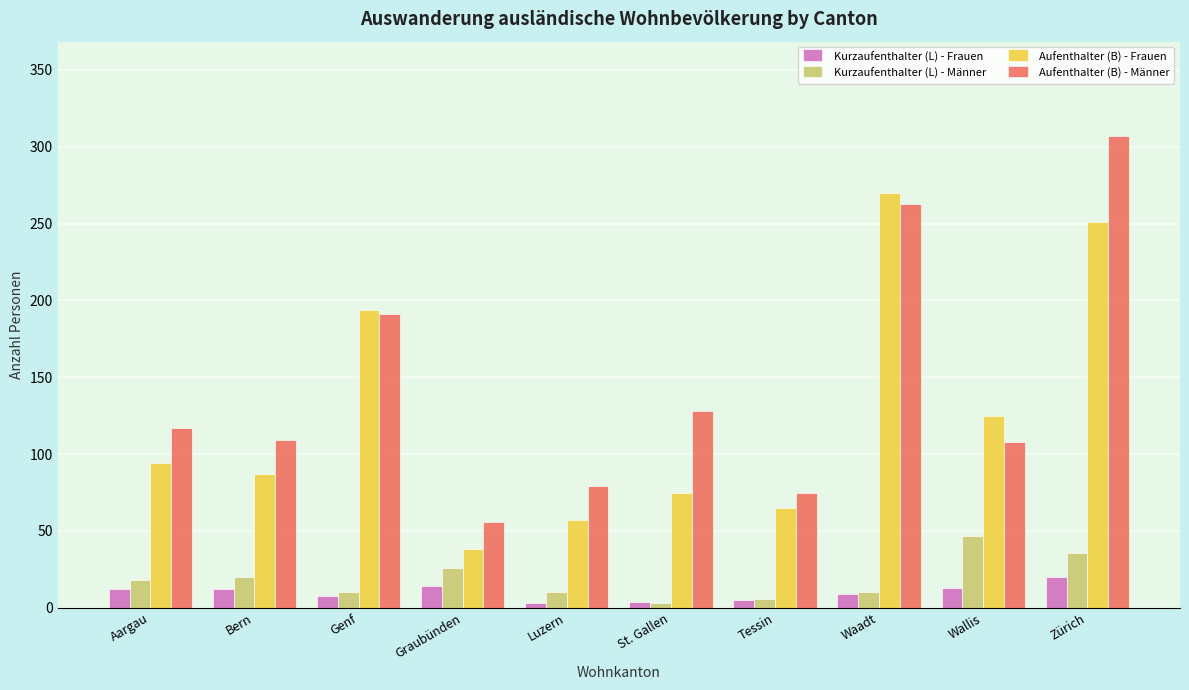

What position from the right is Aargau?

10